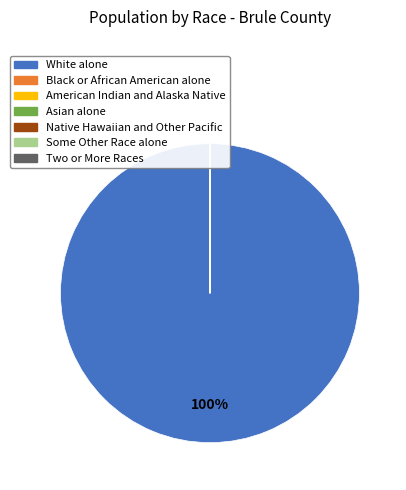

Is there any slice that represents more than half of the pie?

Yes